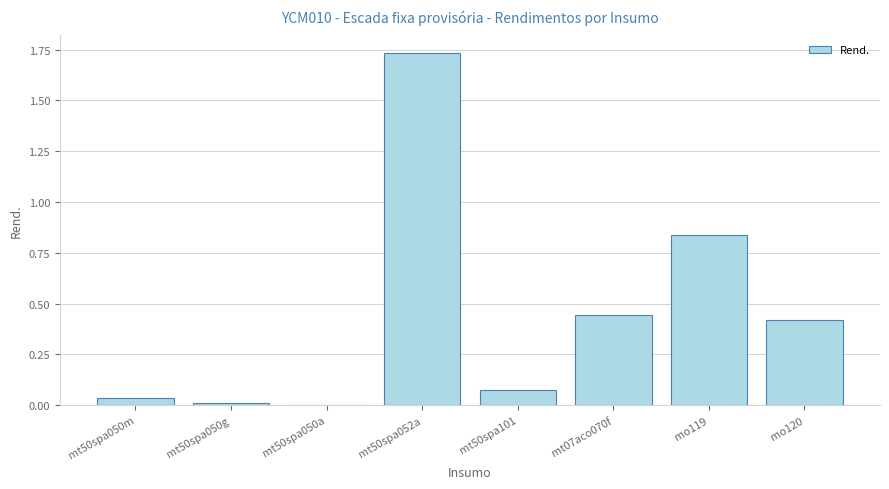

Is it true that the value at mt50spa101 is 0.0?

False